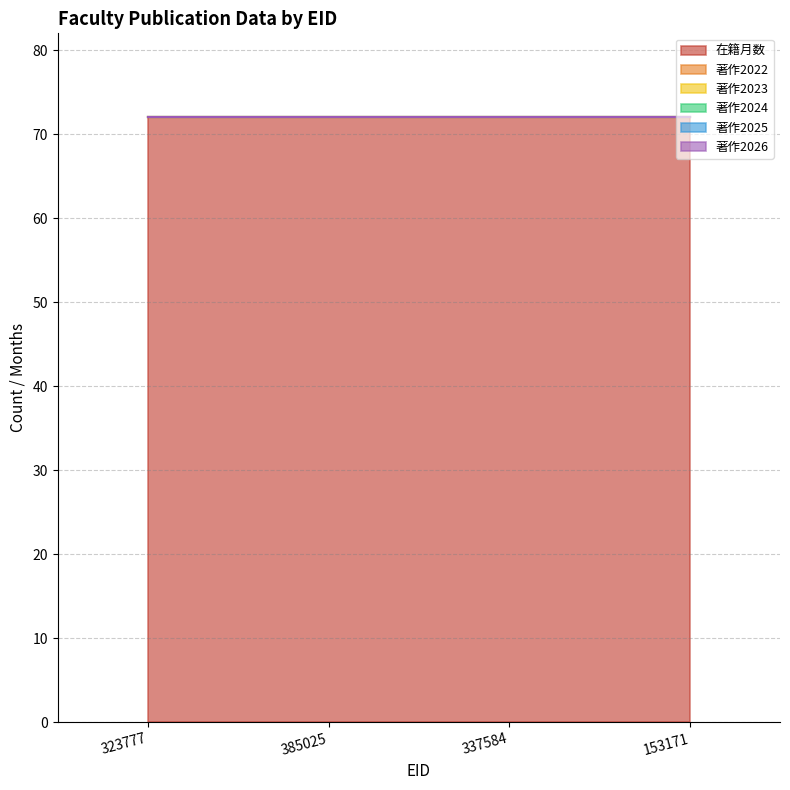

Reading left to right, list all the values displayed in this chart.

在籍月数: 323777=72	385025=72	337584=72	153171=72
著作2022: 323777=0	385025=0	337584=0	153171=0
著作2023: 323777=0	385025=0	337584=0	153171=0
著作2024: 323777=0	385025=0	337584=0	153171=0
著作2025: 323777=0	385025=0	337584=0	153171=0
著作2026: 323777=0	385025=0	337584=0	153171=0